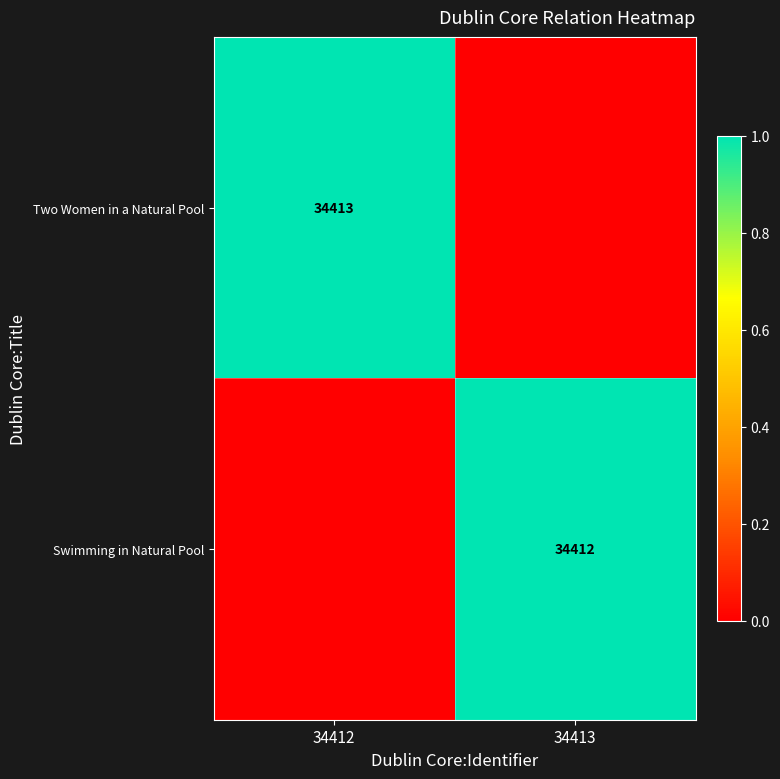

The Swimming in Natural Pool series shows 17120 at 34413. True or false?

False